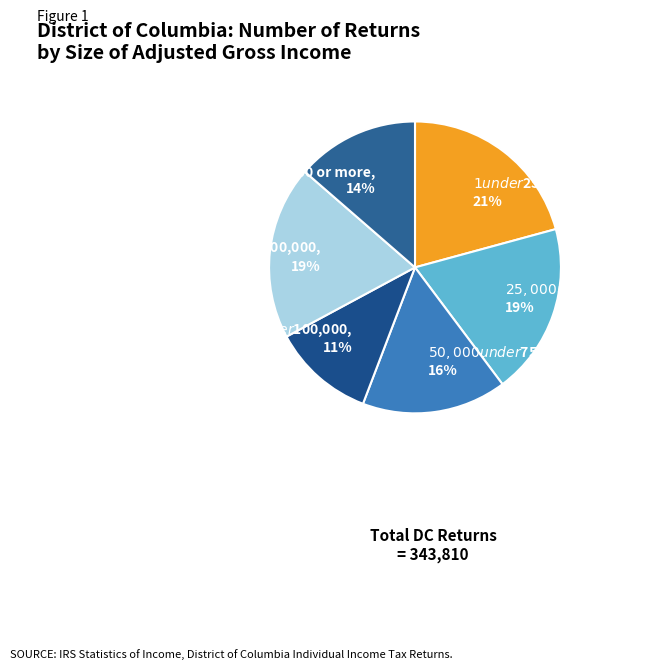

Is there any slice that represents more than half of the pie?

No